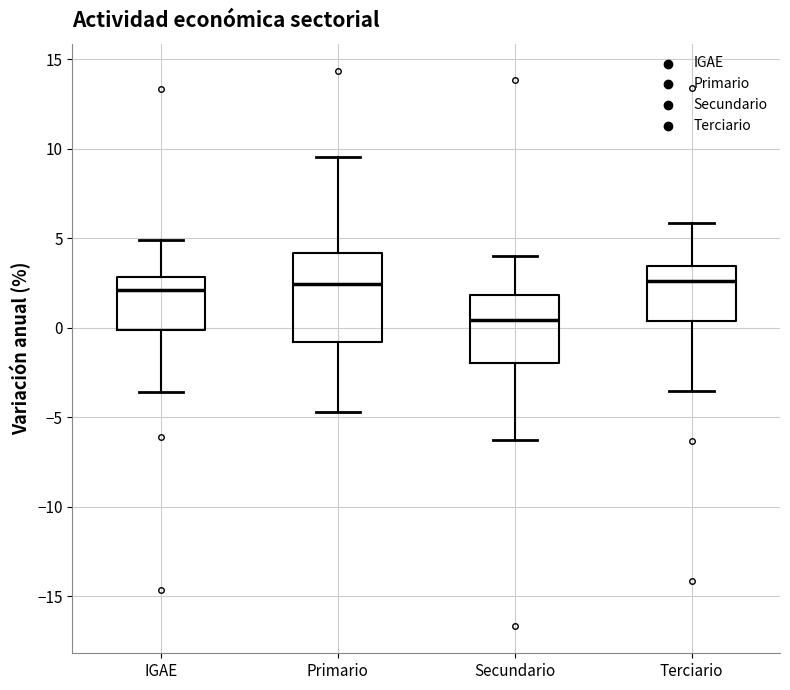

Reading left to right, read every box against the y-axis: the position of its median line, the range the box covers, and the ends of its whiskers. The values are not printed on the chart, so give them approximately, as read against the axis.

IGAE: median 2.0, box 0.0 to 3.0, whiskers -3.5 to 5.0
Primario: median 2.5, box -1.0 to 4.0, whiskers -4.5 to 9.5
Secundario: median 0.5, box -2.0 to 2.0, whiskers -6.5 to 4.0
Terciario: median 2.5, box 0.5 to 3.5, whiskers -3.5 to 6.0